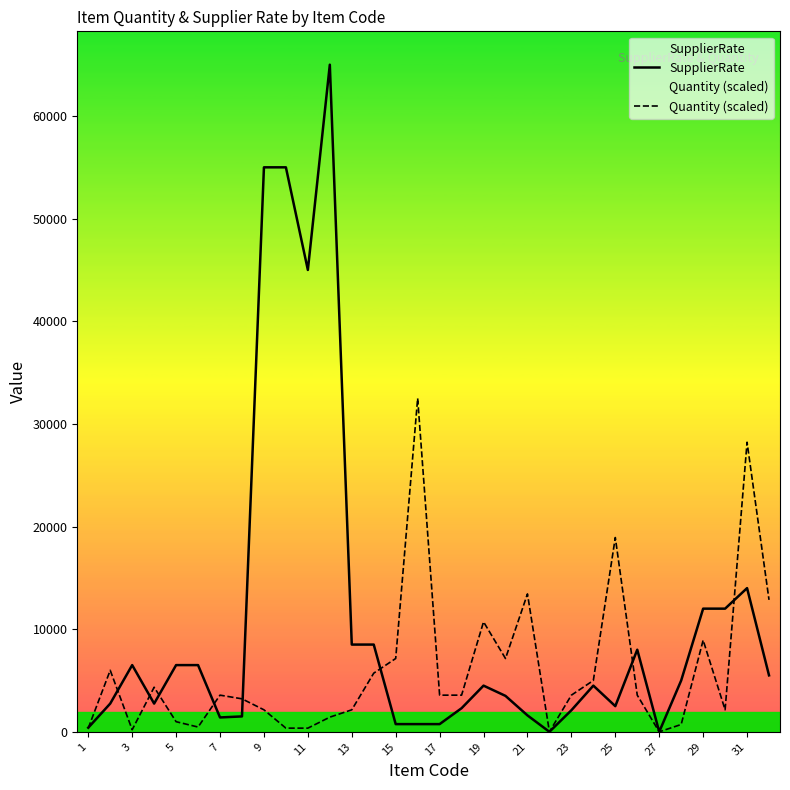

Where does the SupplierRate series first go above 4500?

3